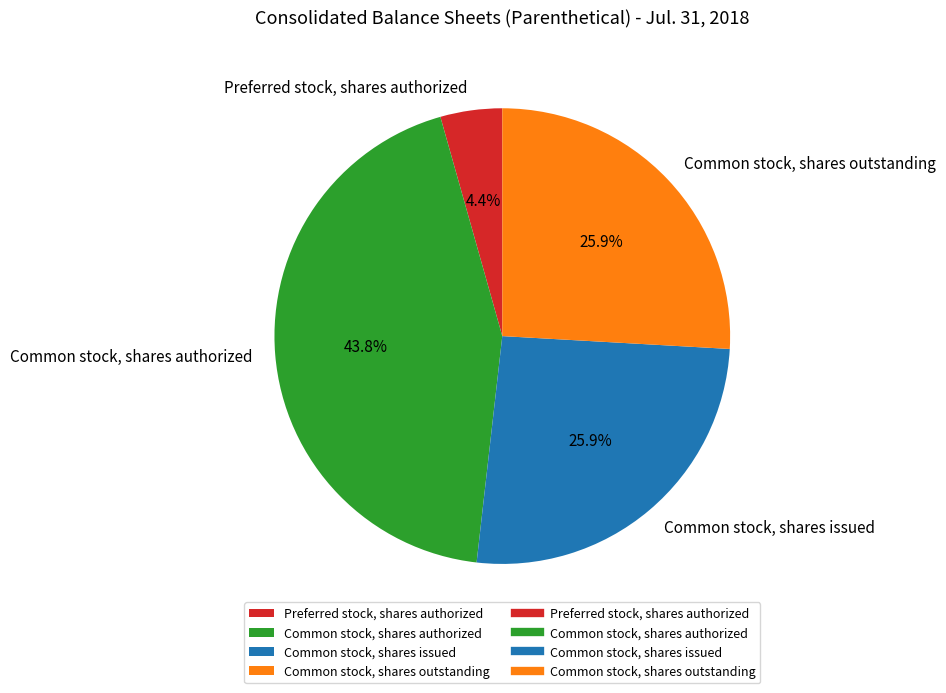

Is the sum of Preferred stock, shares authorized and Common stock, shares issued greater than half?

No